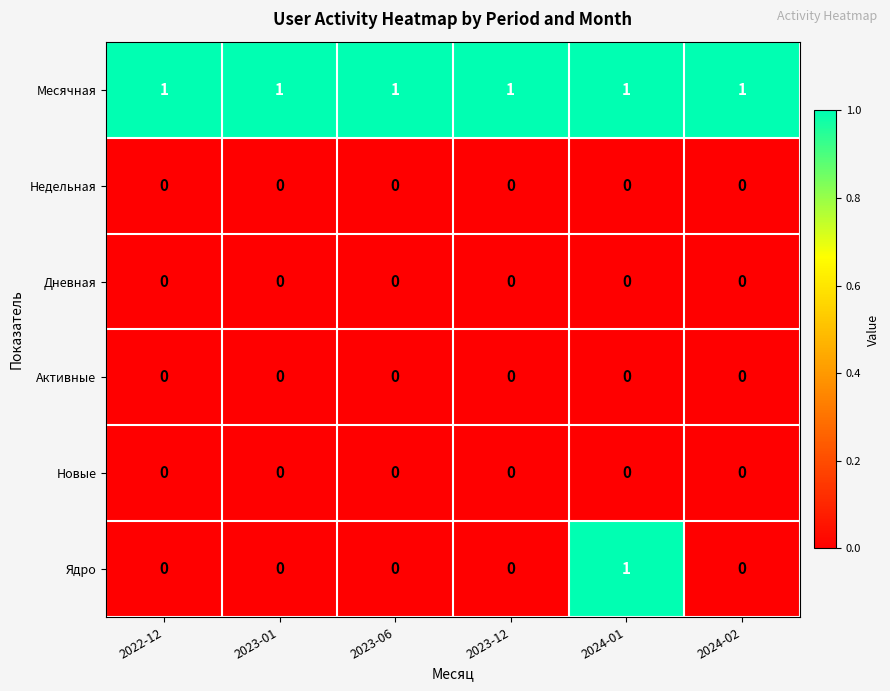

What is the total value across all series at 2024-02?

1